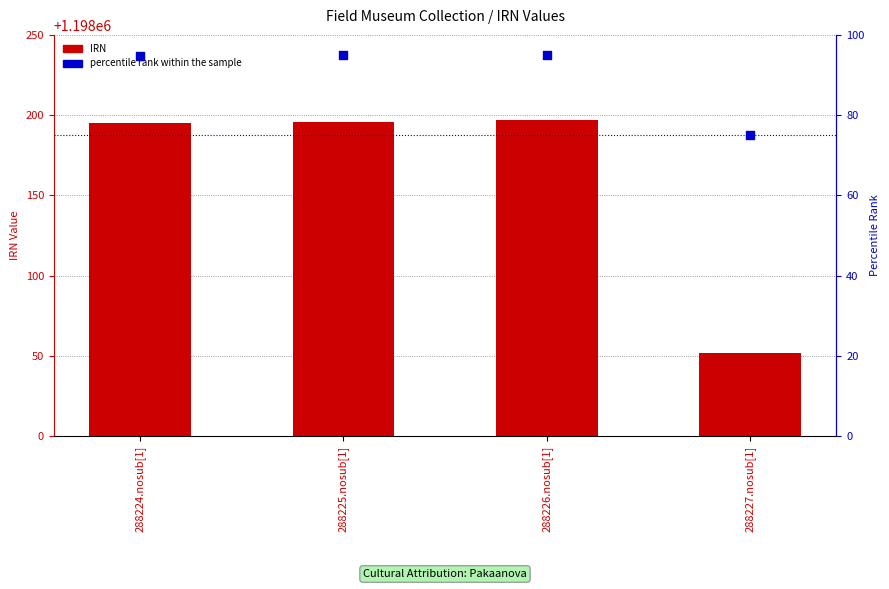

What are all the series names shown in the legend?

IRN, percentile rank within the sample